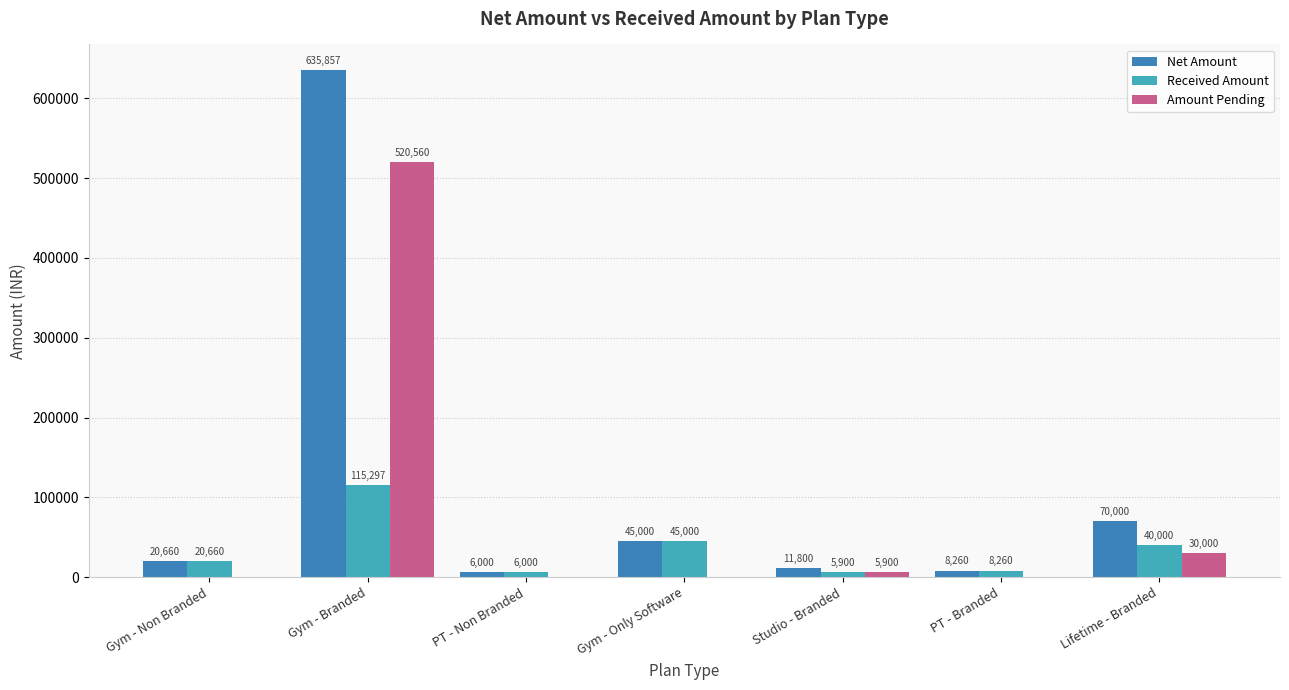

How many positive values does the Amount Pending series have?

3